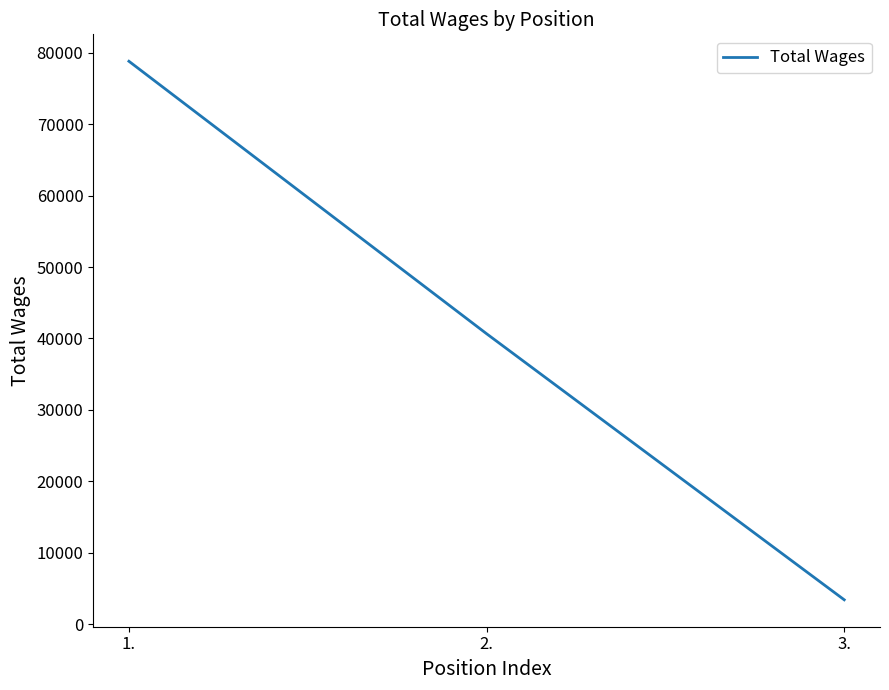

What is the minimum value shown in the chart?

3423